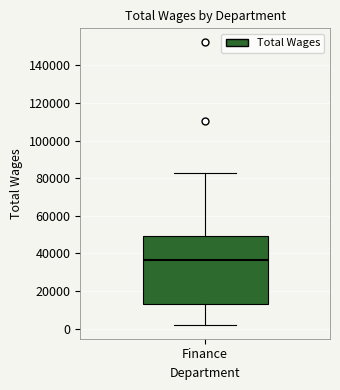

Read this box plot against the y-axis: the position of the median line, the range covered by the box, and the ends of both whiskers. The values are not printed on the chart, so give them approximately, as read against the axis.

median 36000, box 12000 to 50000, whiskers 2000 to 82000